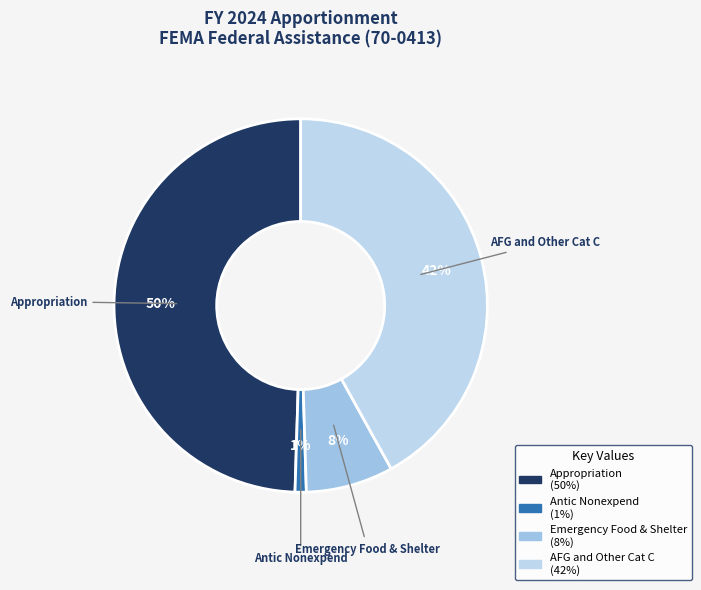

Is the sum of Emergency Food & Shelter and Appropriation greater than half?

Yes